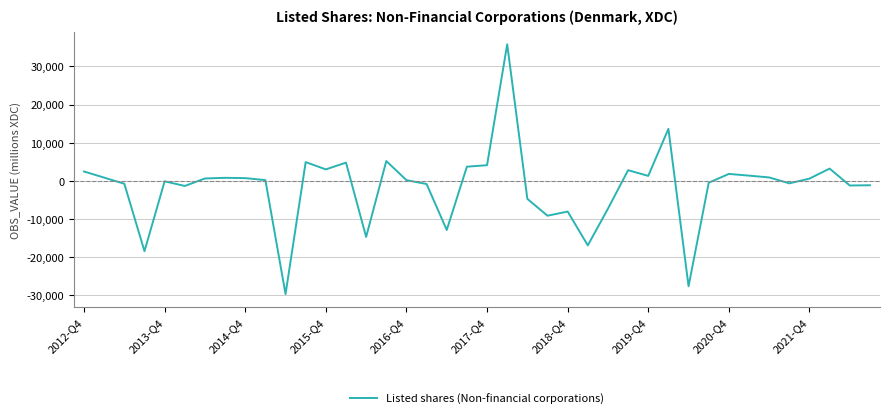

What is the minimum value shown in the chart?

-29664